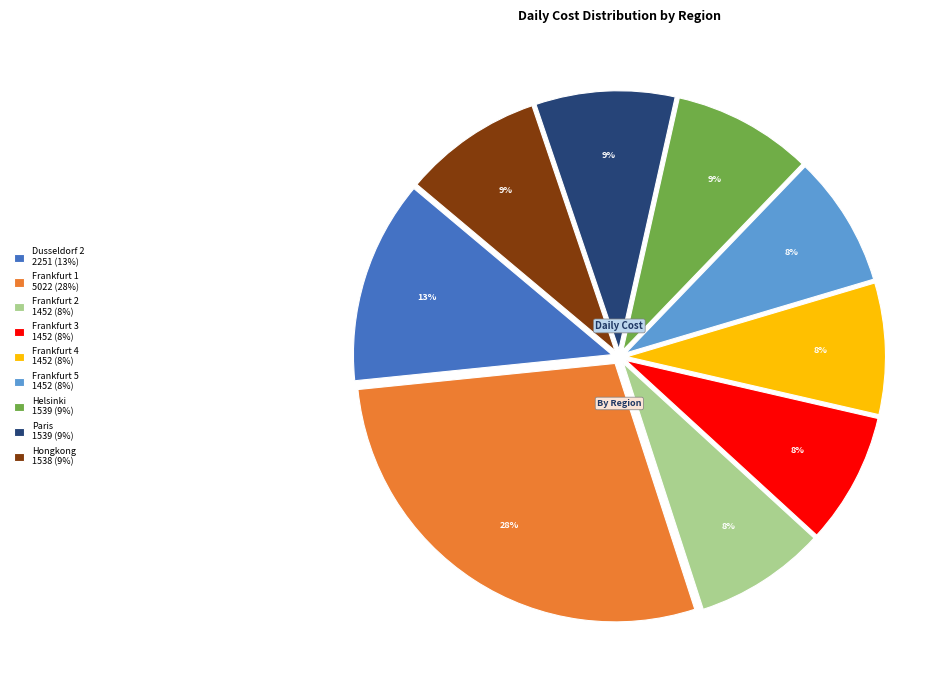

What percentage is the Paris slice, to the nearest percent?

9%